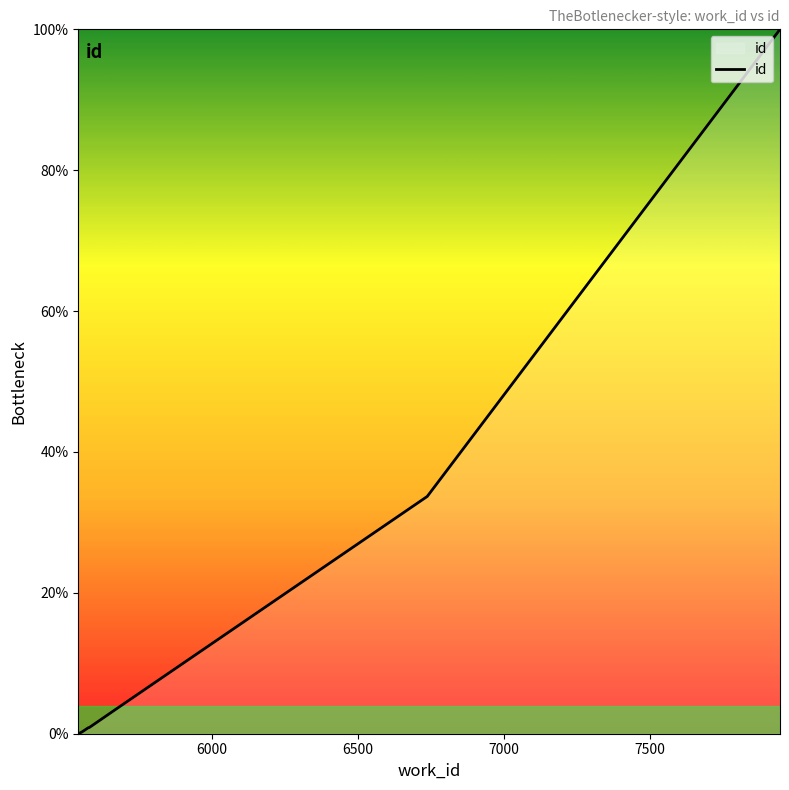

What is the sum of all values?

140.6